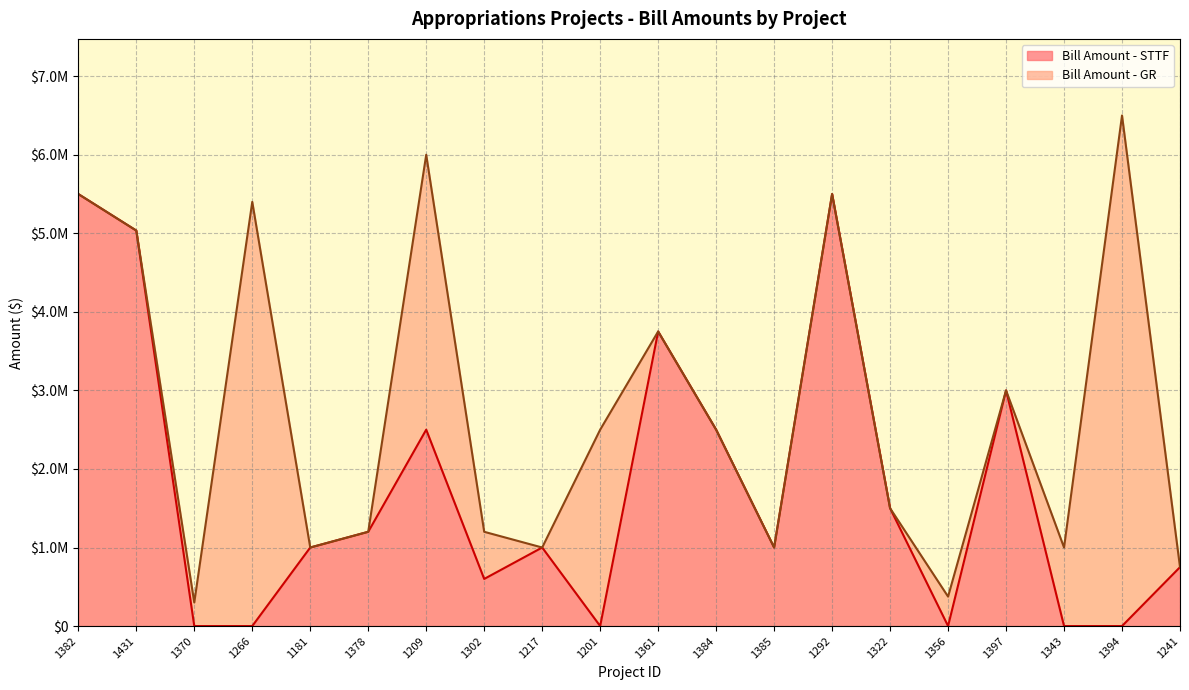

What is the label of the 15th point from the right?

1378